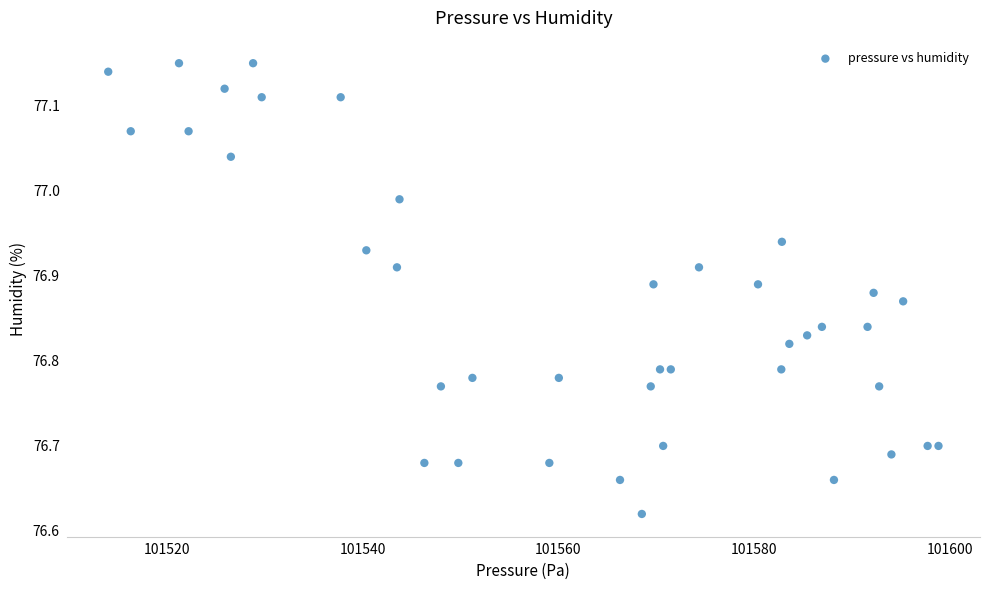

What is the range of X values (max minus min)?

84.8